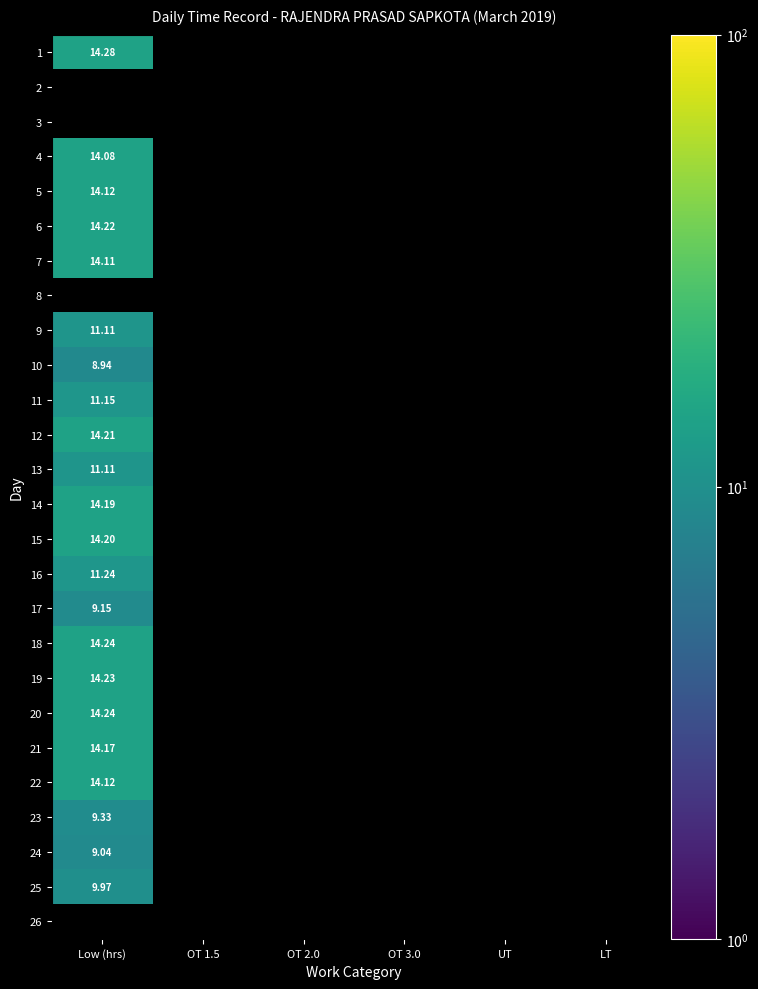

Is the value of 2 at UT greater than the value of 17 at Low (hrs)?

No